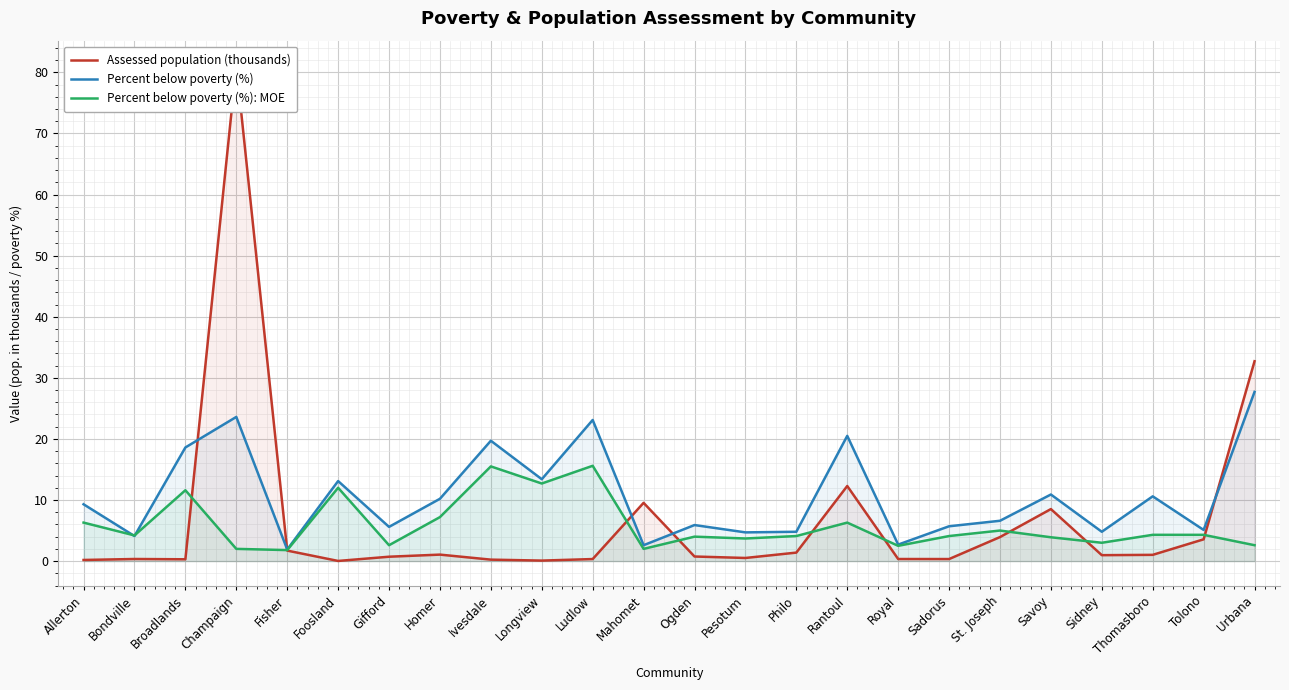

What are all the series names shown in the legend?

Assessed population (thousands), Percent below poverty (%), Percent below poverty (%): MOE